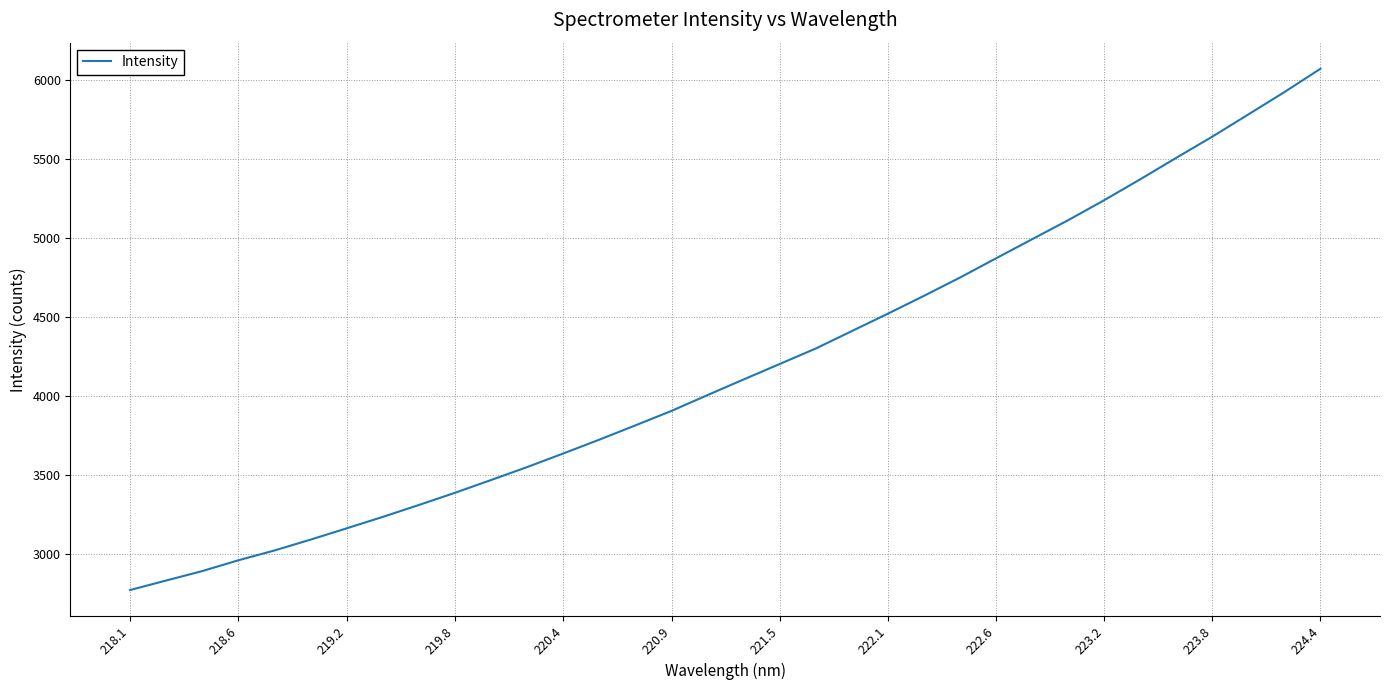

What is the minimum value shown in the chart?

2770.7